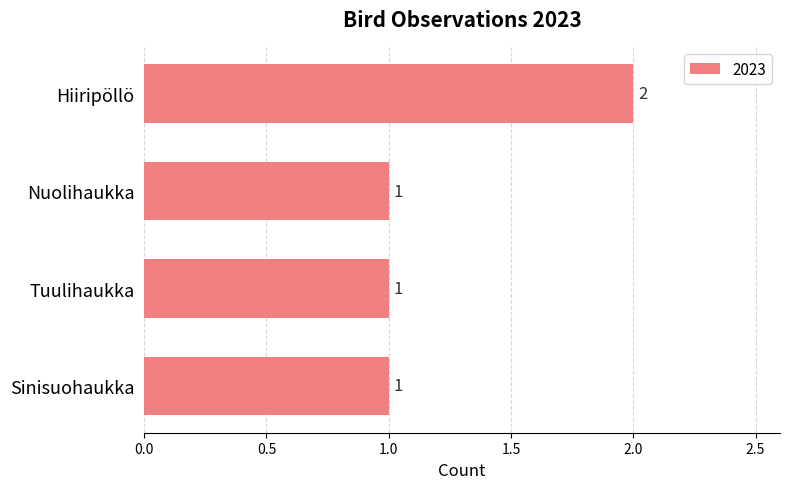

The value at Tuulihaukka is 0. True or false?

False